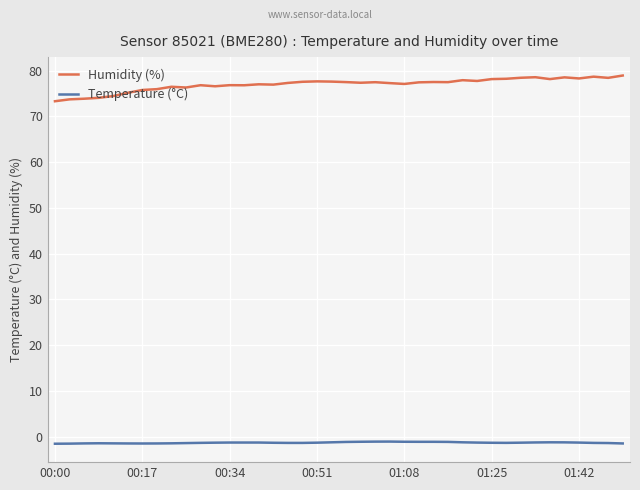

Is this an area chart (filled region under the line)?

No